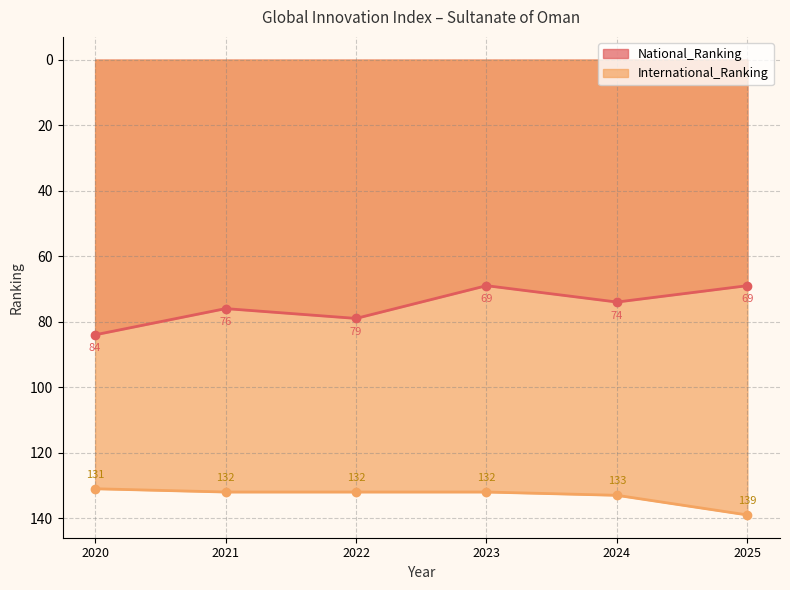

What is the total value across all series at 2025?

208